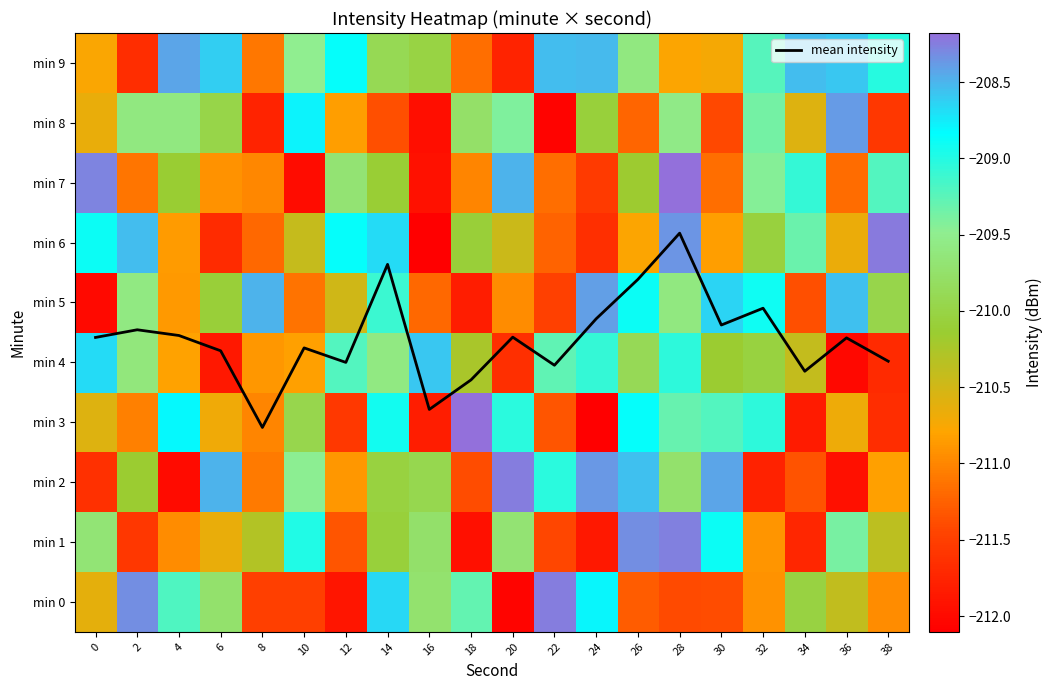

Rank the categories by min 4 value from highest to lowest.

16, 0, 28, 24, 12, 22, 14, 2, 26, 32, 30, 18, 34, 4, 10, 8, 20, 38, 6, 36